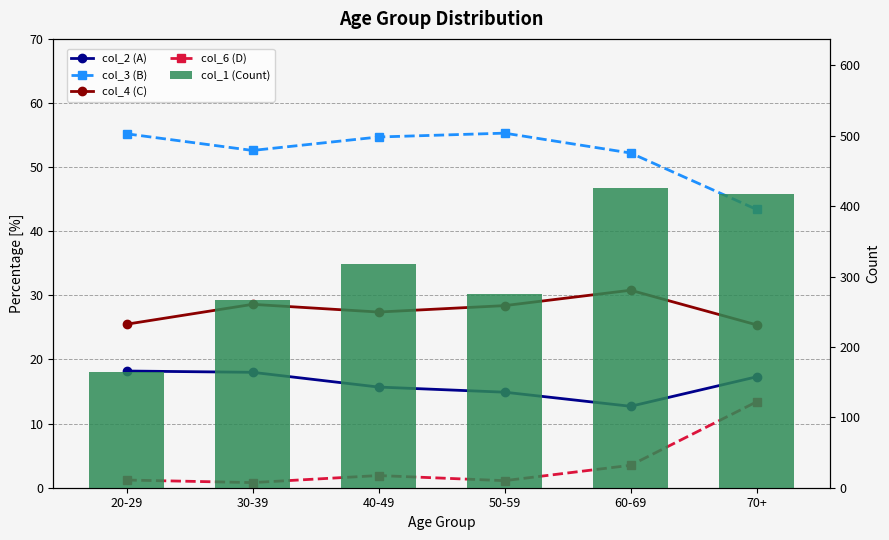

Which series has the largest range (max minus min)?

col_1 (Count)